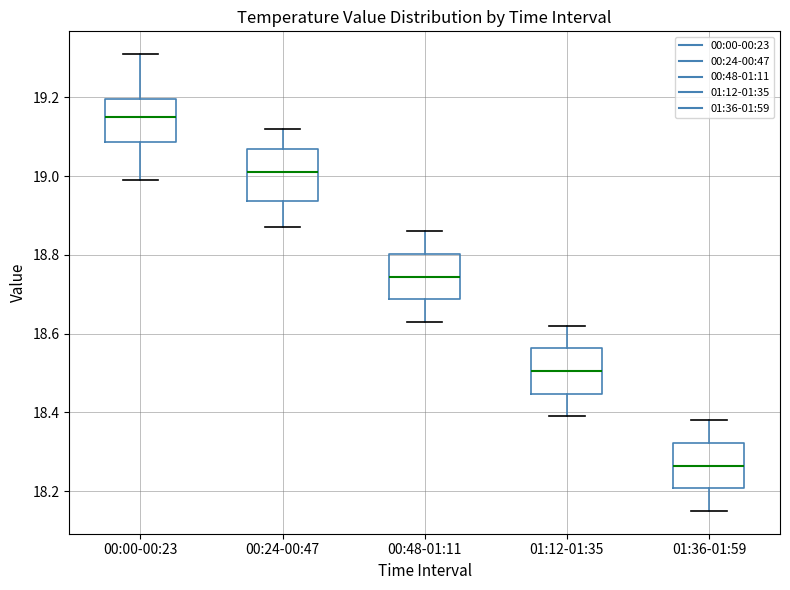

Where does the median line of the box for 01:12-01:35 sit on the y-axis? The values are not printed on the chart, so give them approximately, as read against the axis.

18.50